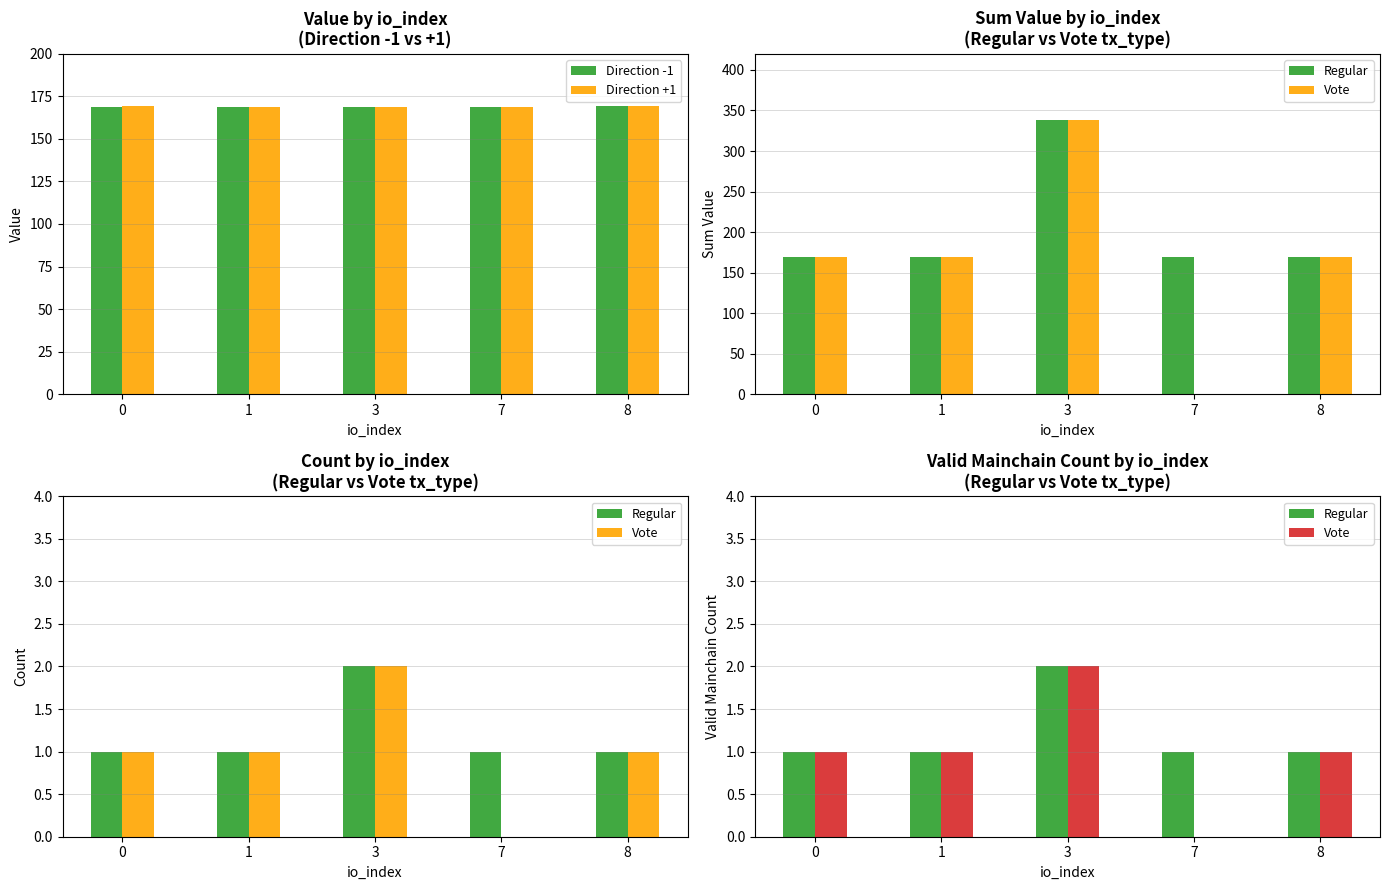

At how many categories does at least one series exceed 31?

5